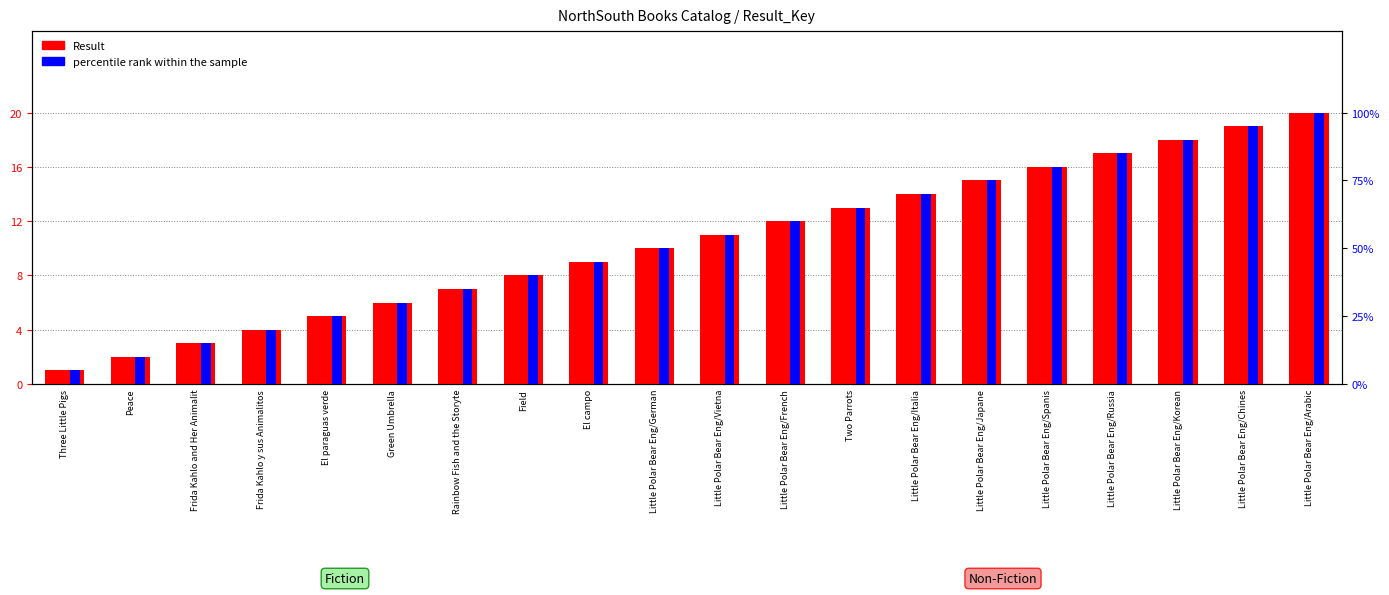

At which category is the sum across all series the highest?

Little Polar Bear Eng/Arabic